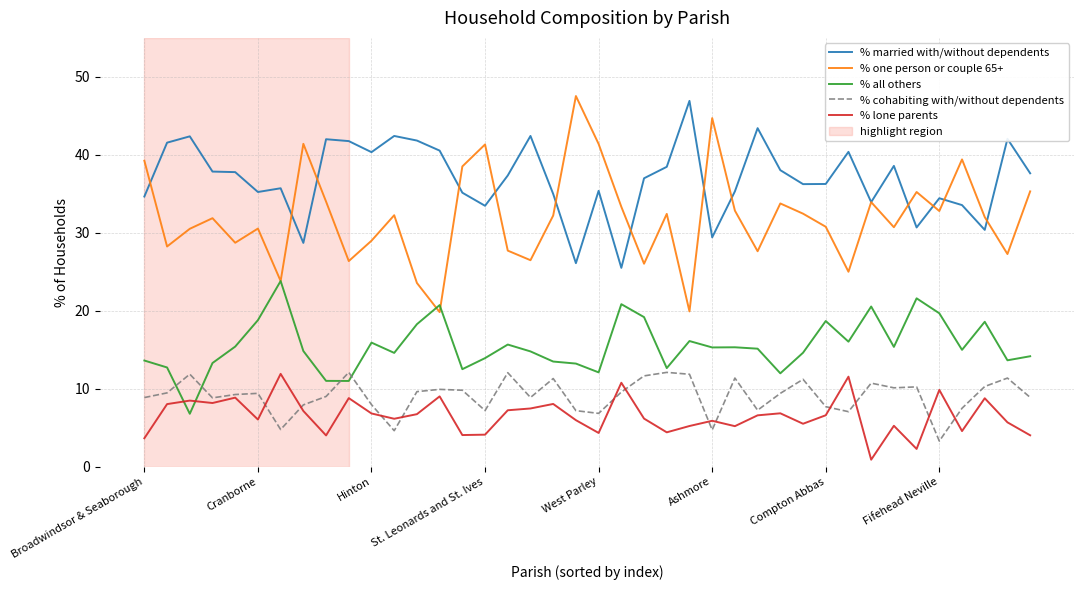

What is the highest value of the % one person or couple 65+ series?

47.5